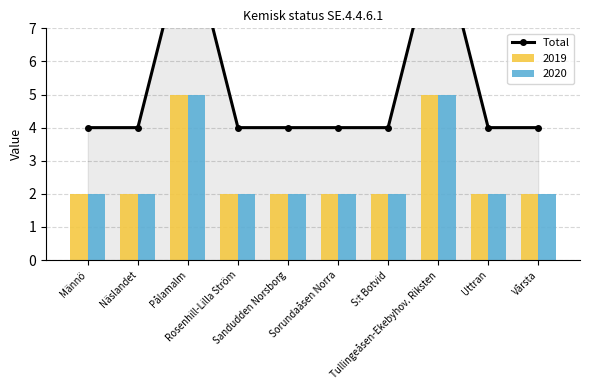

What is the label of the 10th bar from the right?

Männö